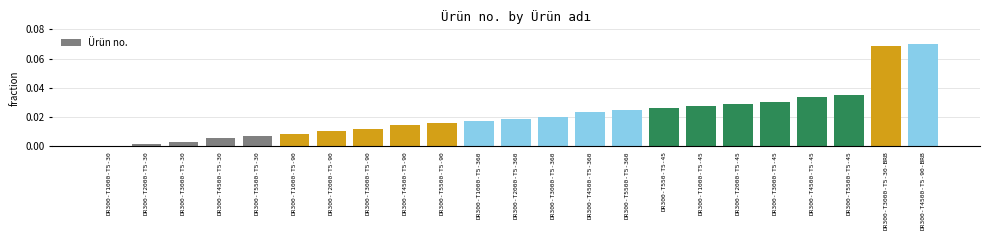

What is the sum of all values?

0.5